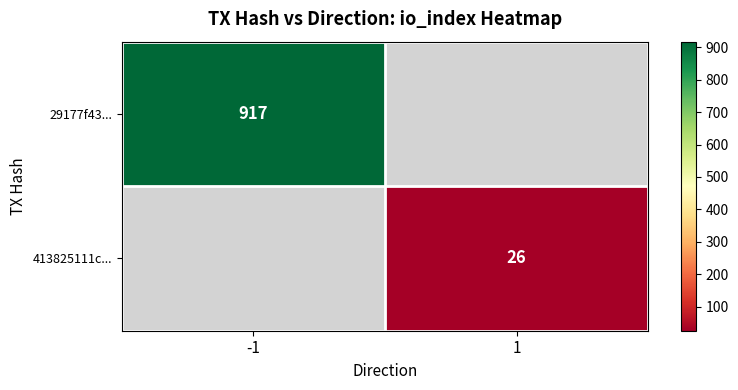

At how many categories does at least one series exceed 739?

1